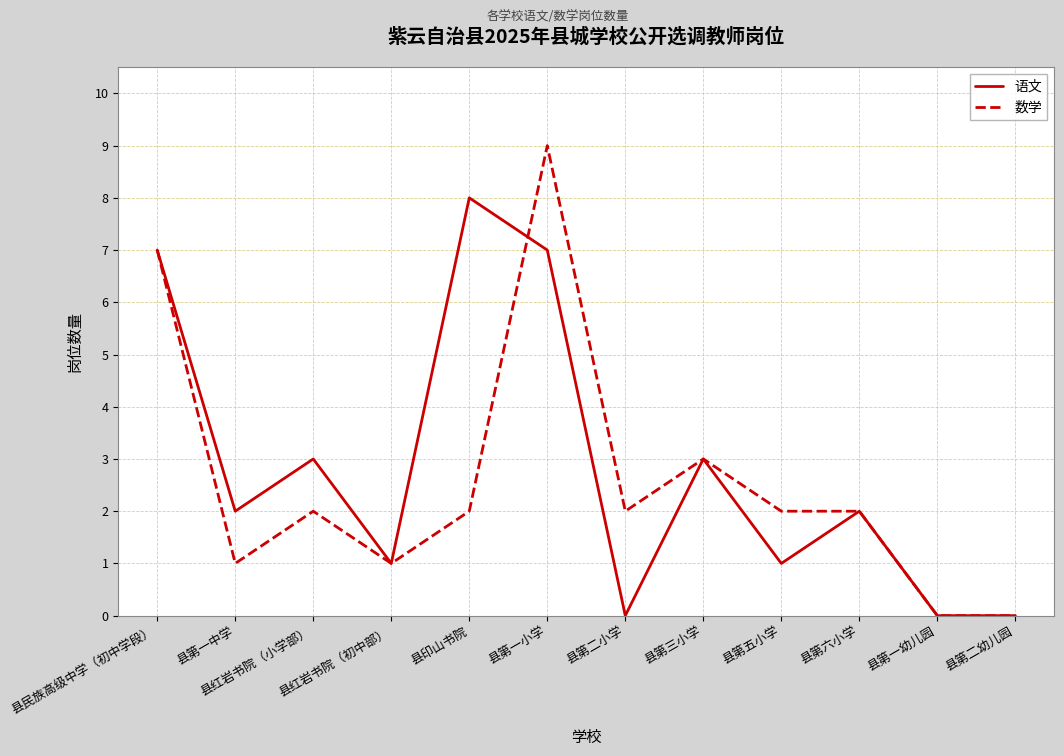

Where does the 数学 series first go above 2?

县民族高级中学（初中学段）